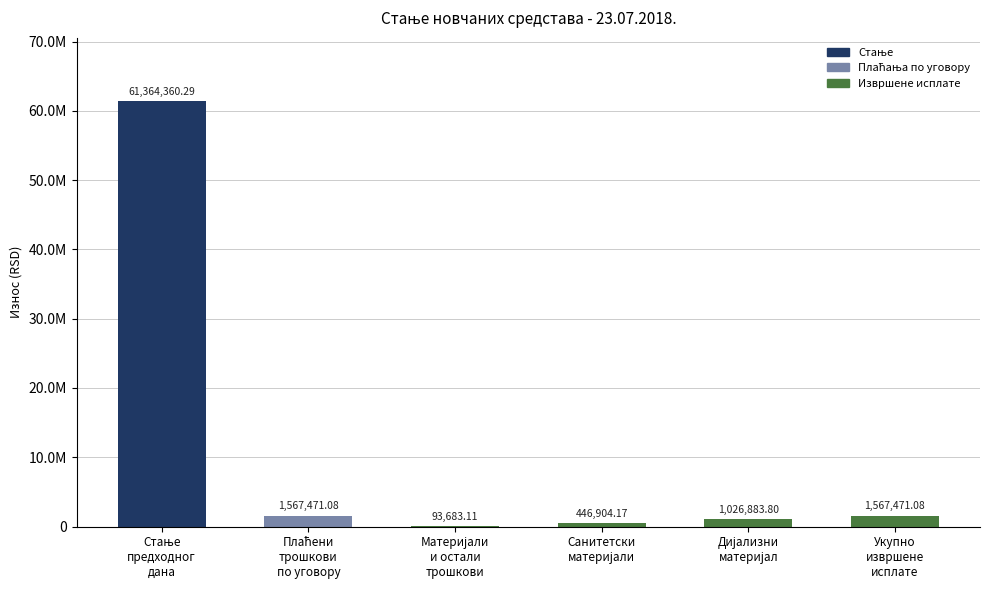

The chart shows a value of 1567471.1 at Укупно
извршене
исплате. True or false?

True